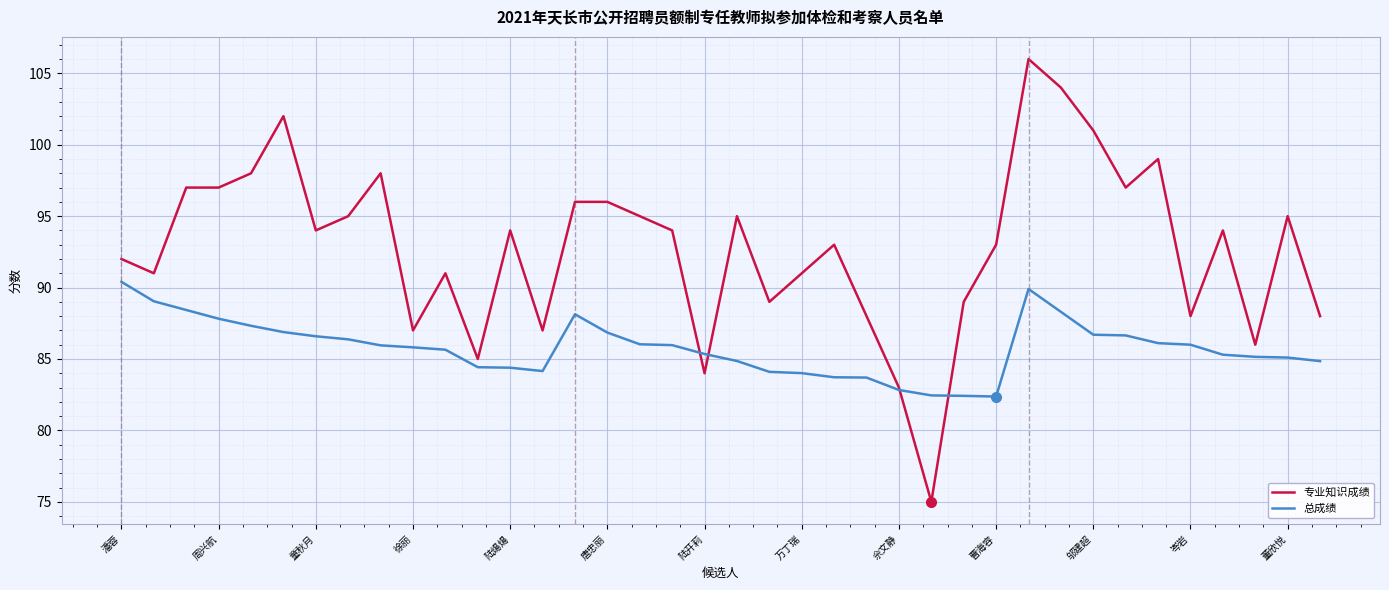

List the series in order of their overall mean, highest first.

专业知识成绩, 总成绩